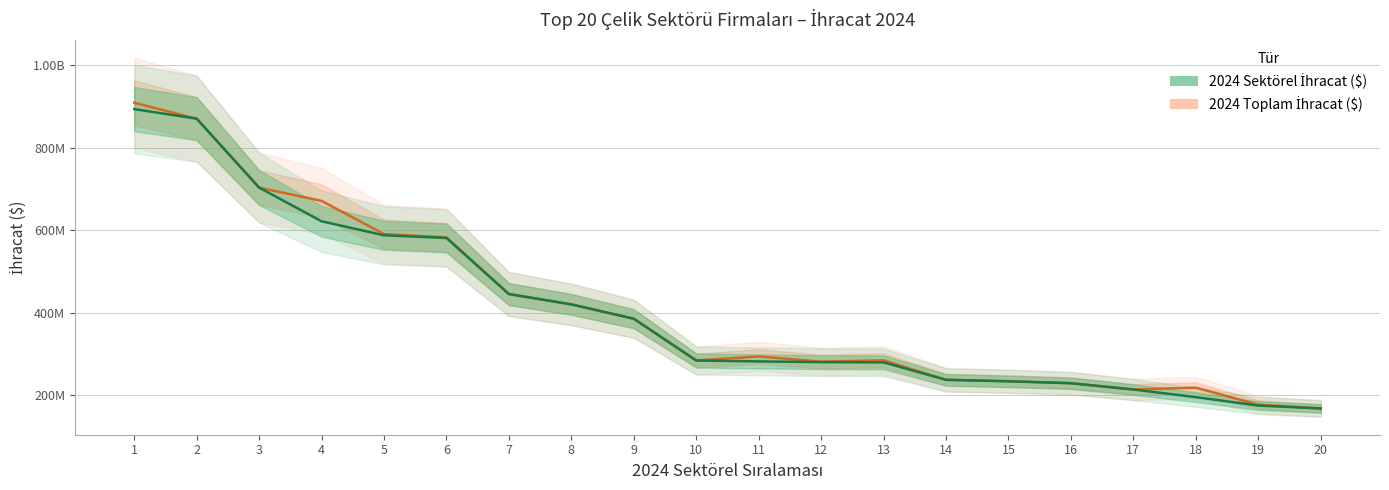

Is the value of 2024 Sektörel İhracat ($) at 3 greater than the value of 2024 Toplam İhracat ($) at 9?

Yes